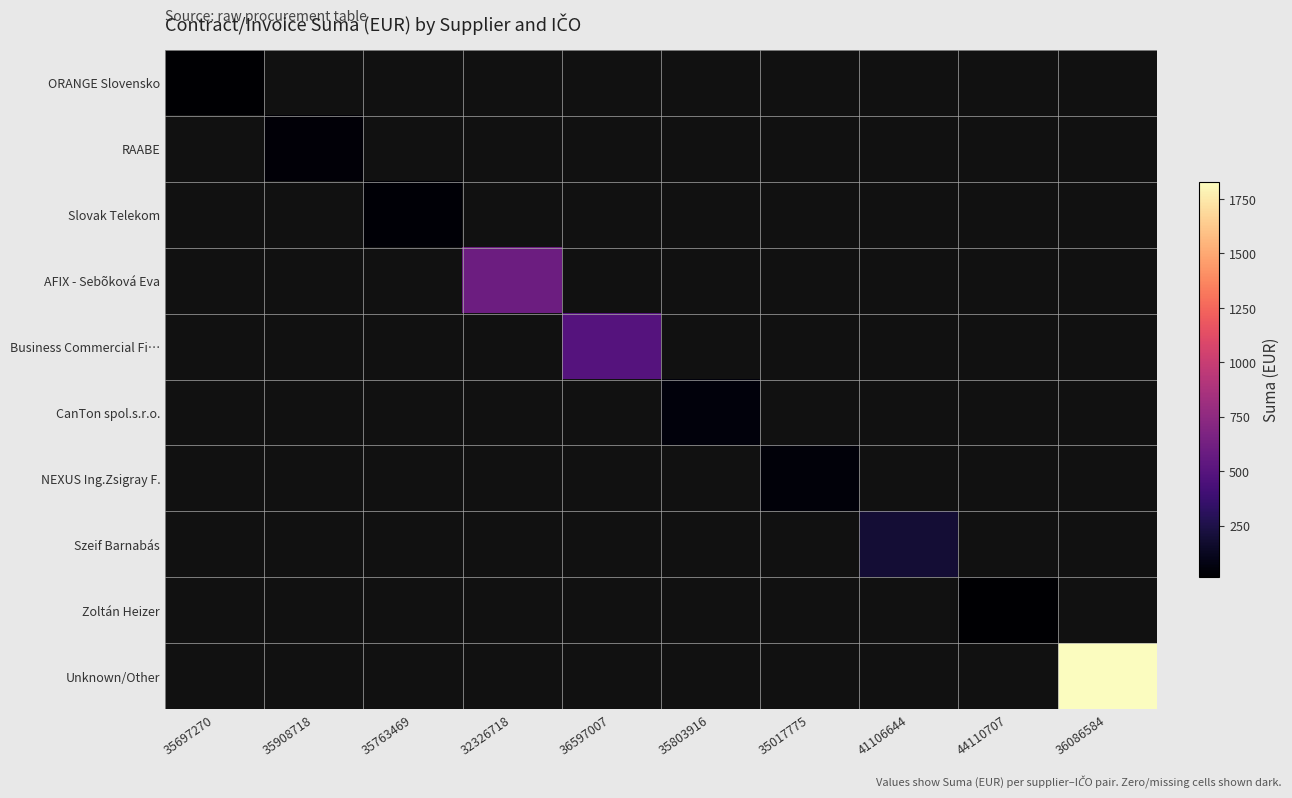

Is the value of Zoltán Heizer at 41106644 greater than the value of AFIX - Sebõková Eva at 35017775?

No